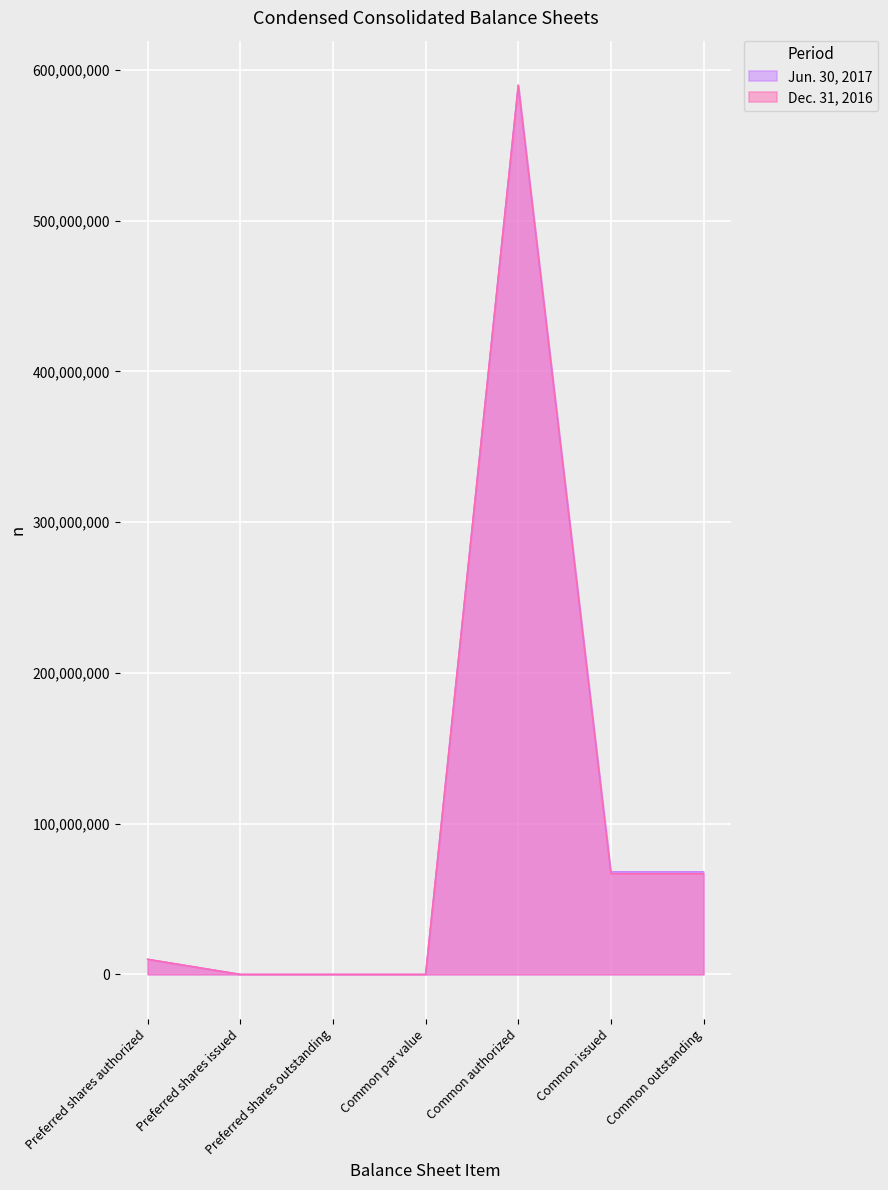

Does the chart display data point markers on the line(s)?

No